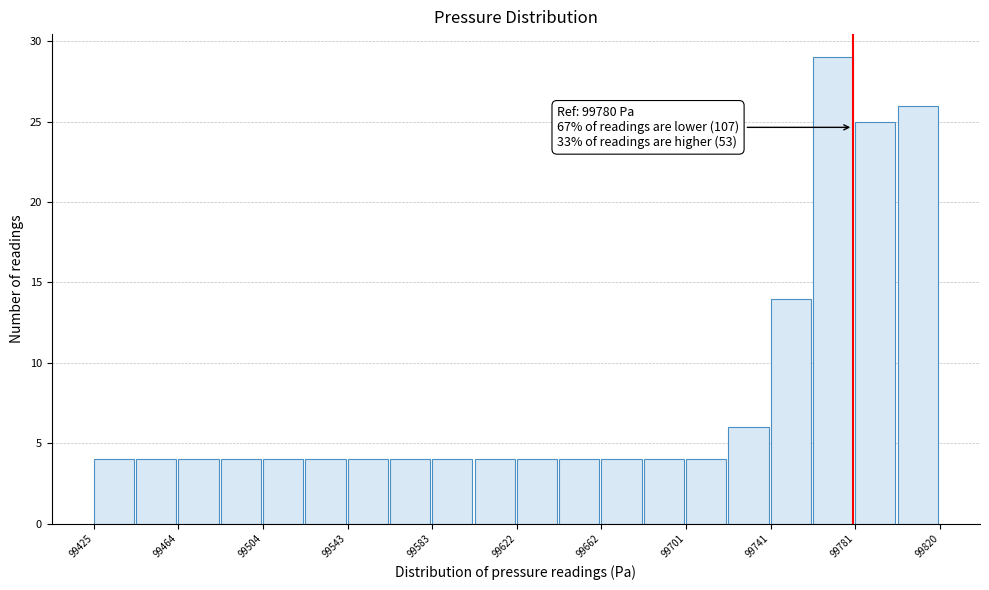

Read against the x-axis, roughly where is the centre of the tallest bar?

99770